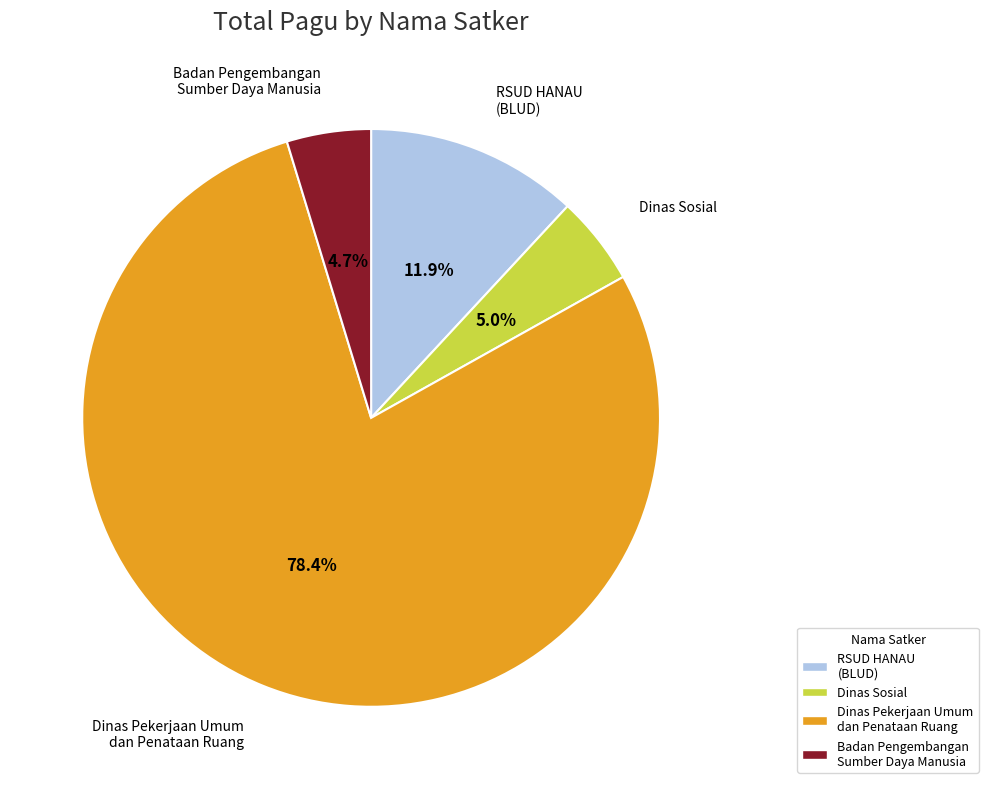

Approximately how many times larger is the value at Dinas Pekerjaan Umum dan Penataan Ruang compared to Dinas Sosial?

15.7